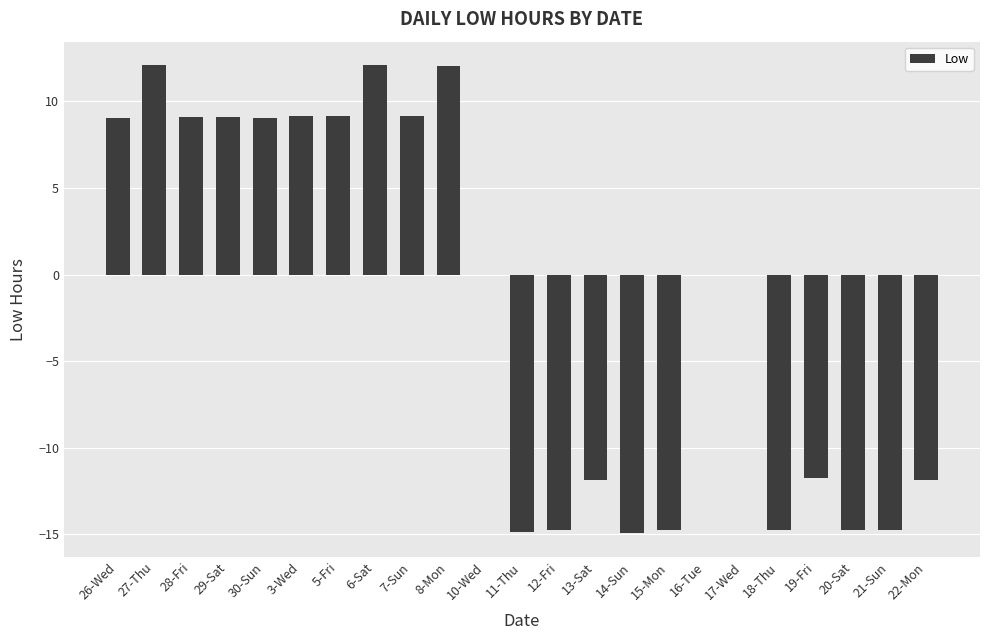

What is the maximum value shown in the chart?

12.1